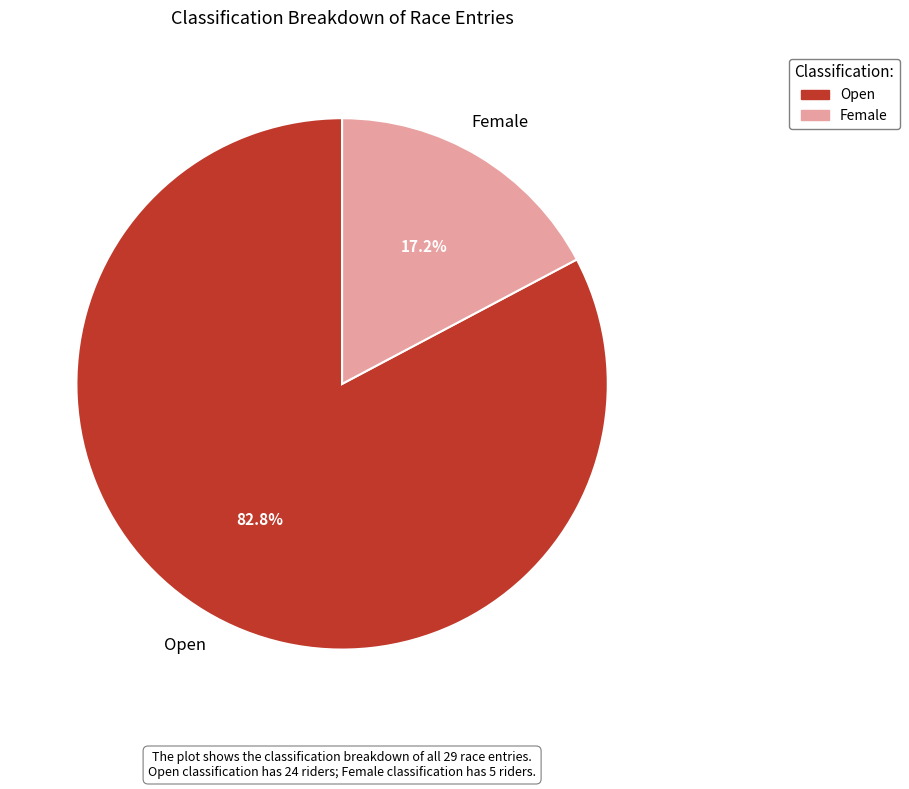

Is Open the majority of the pie?

Yes